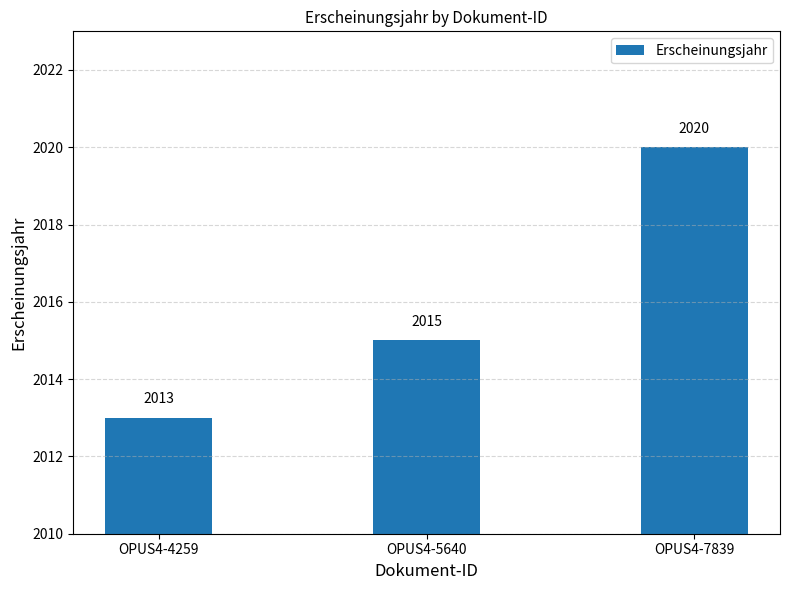

How many values are between 2013 and 2020?

3